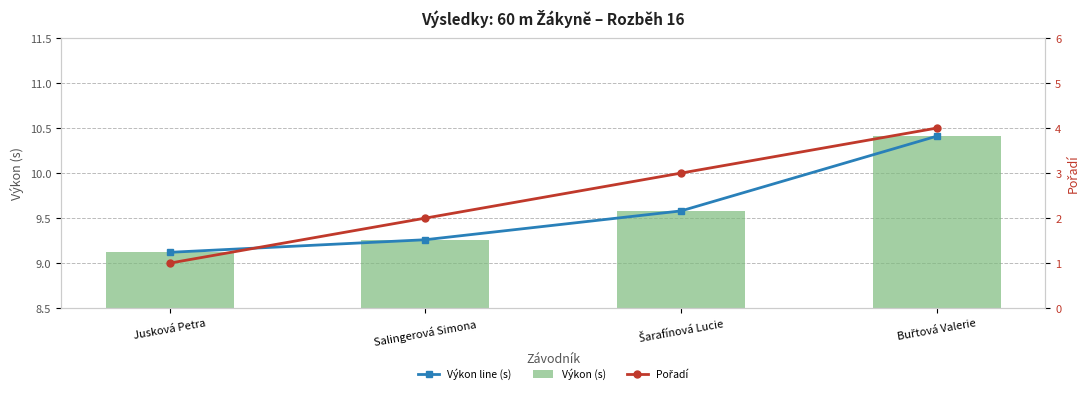

What position from the left is Šarafínová Lucie?

3